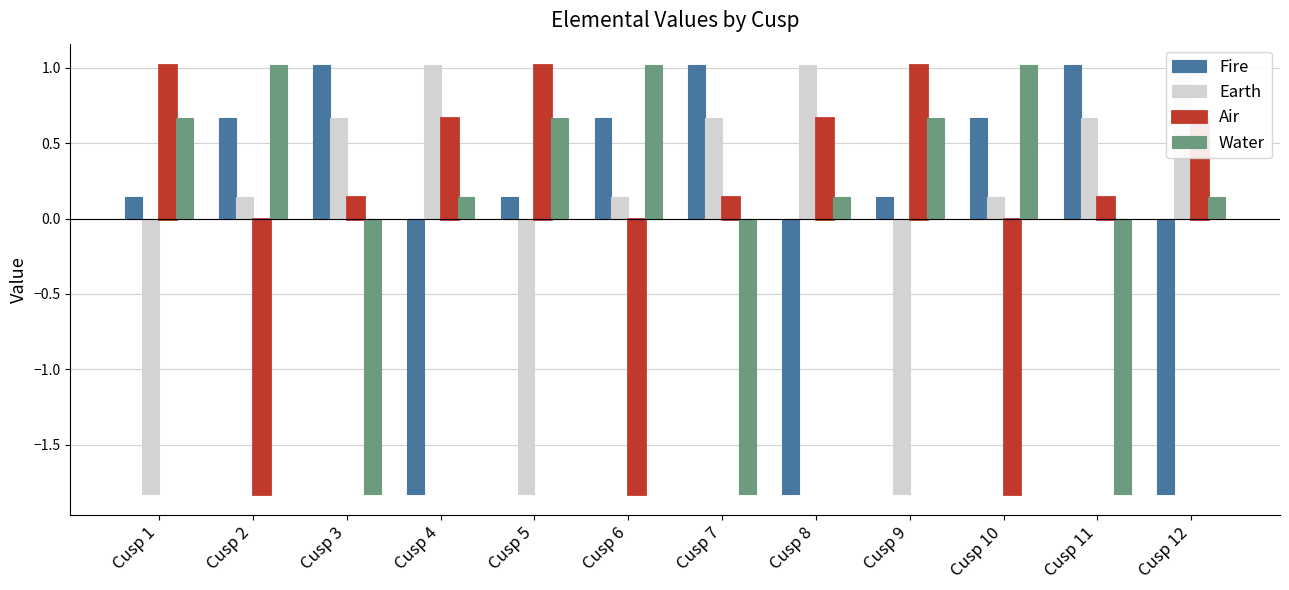

Which category has the highest value across all series?

Cusp 3